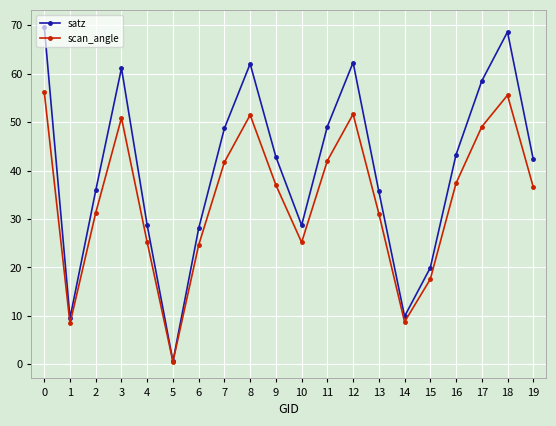

The value of scan_angle at 12 is 87.0. True or false?

False